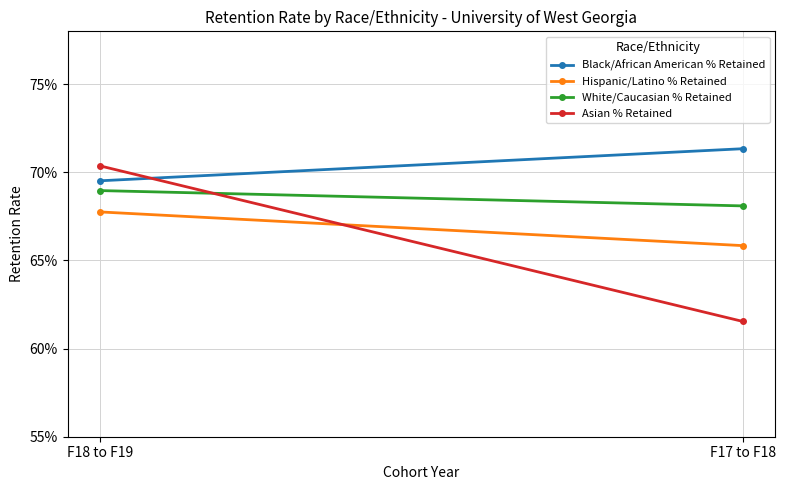

Reading left to right, extract all data points from this chart.

Black/African American % Retained: 0.7	0.7
Hispanic/Latino % Retained: 0.7	0.7
White/Caucasian % Retained: 0.7	0.7
Asian % Retained: 0.7	0.6